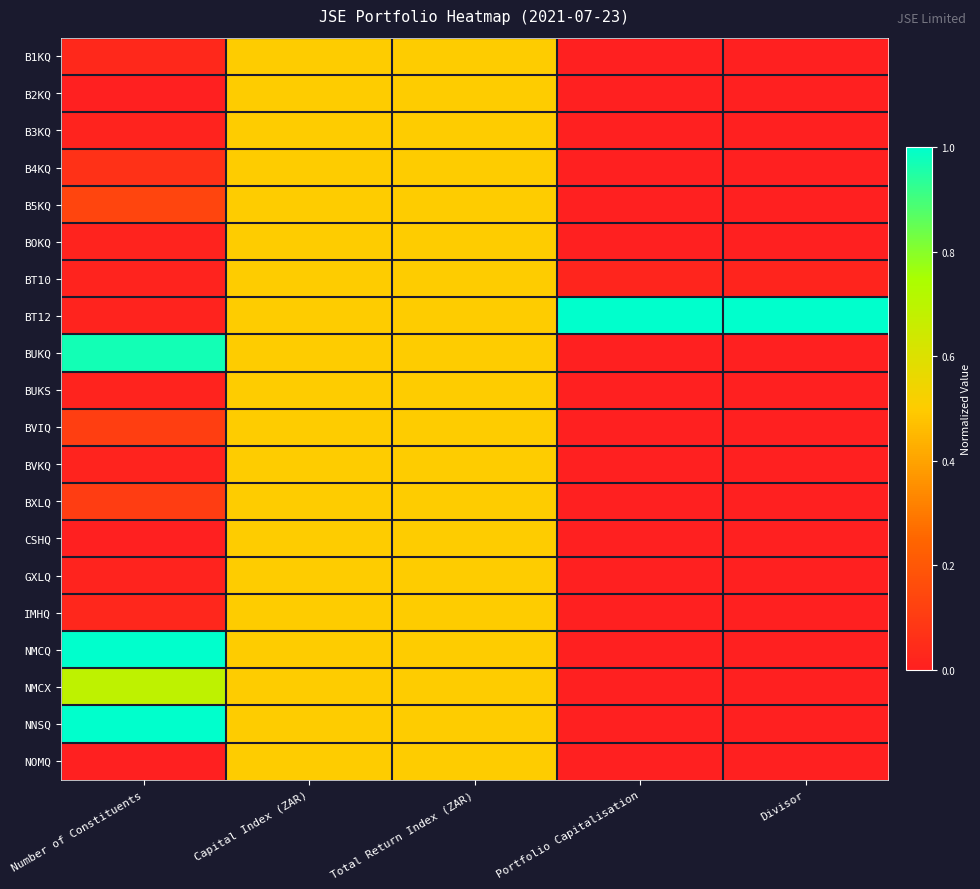

How many series are shown in this chart?

20